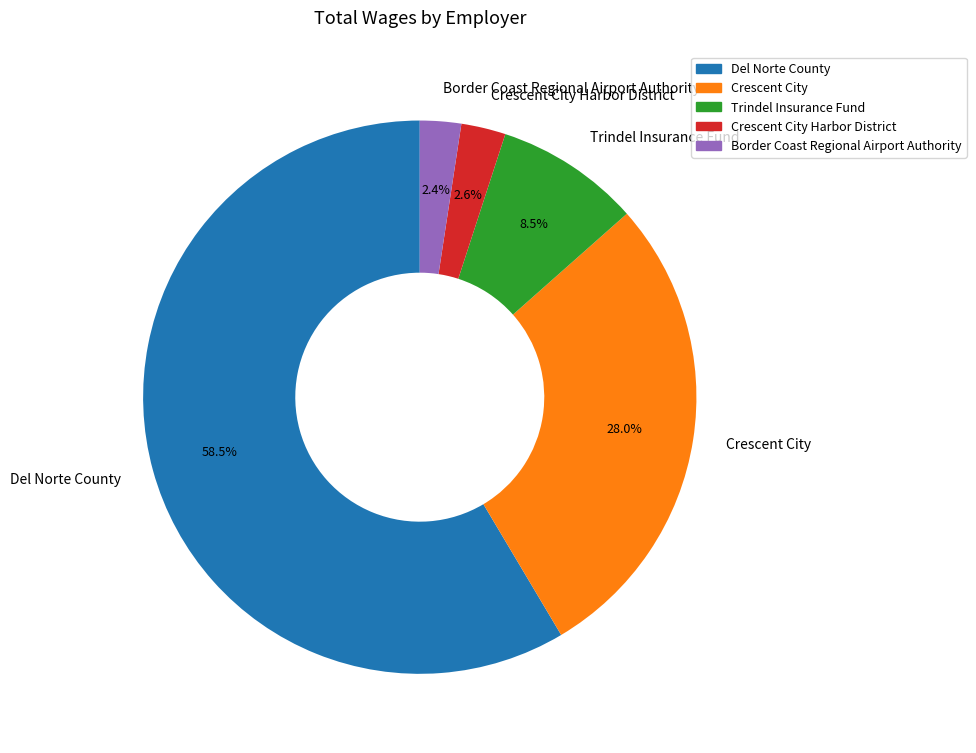

Does Del Norte County account for over 50% of the chart?

Yes